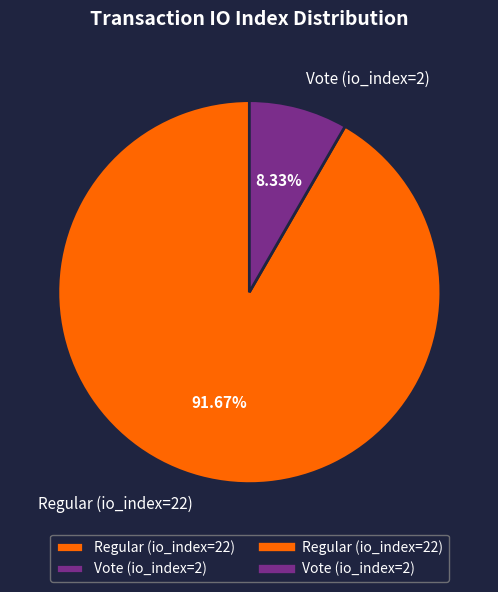

Is Vote (io_index=2) the majority of the pie?

No